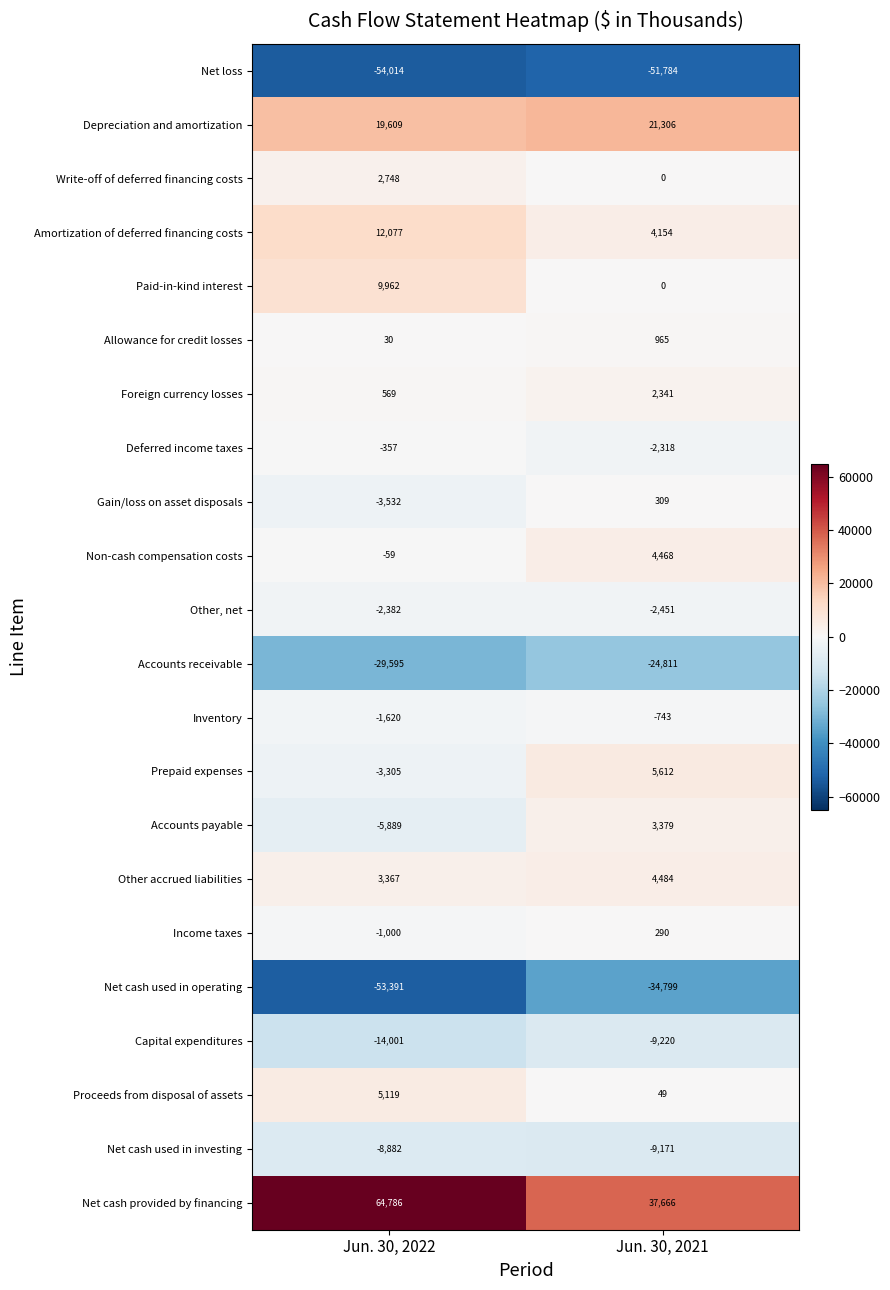

Which series has the largest total across all categories?

Net cash provided by financing